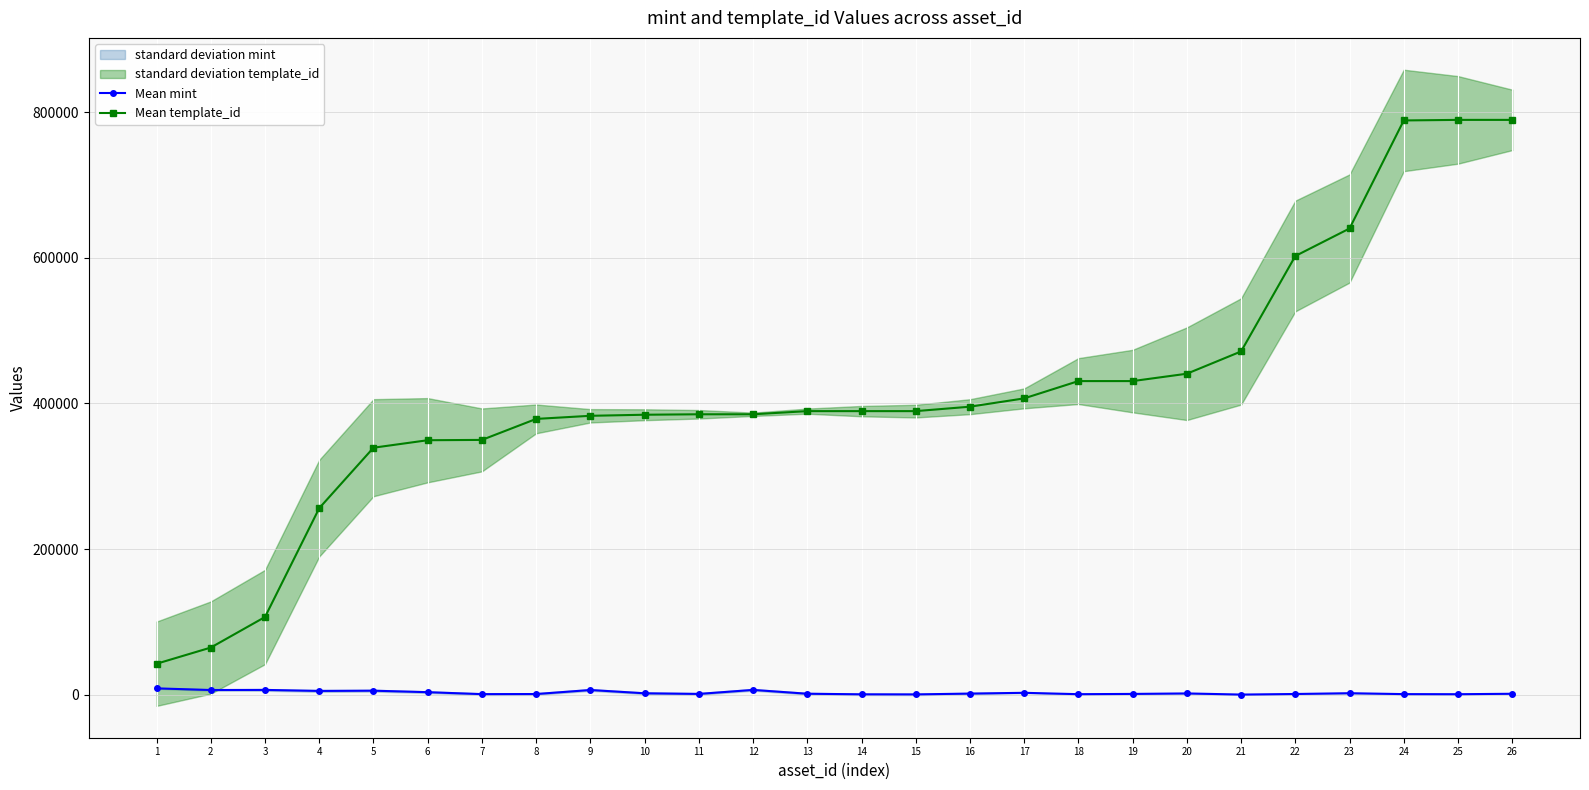

What is the average value of the Mean mint series?

2568